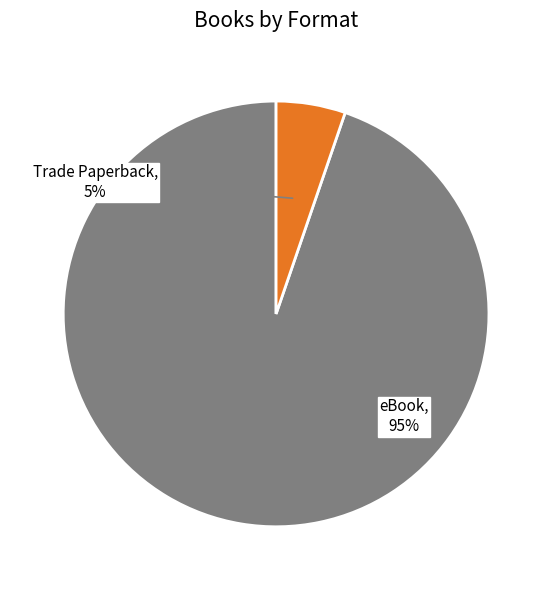

Which has a higher value, eBook or Trade Paperback?

eBook